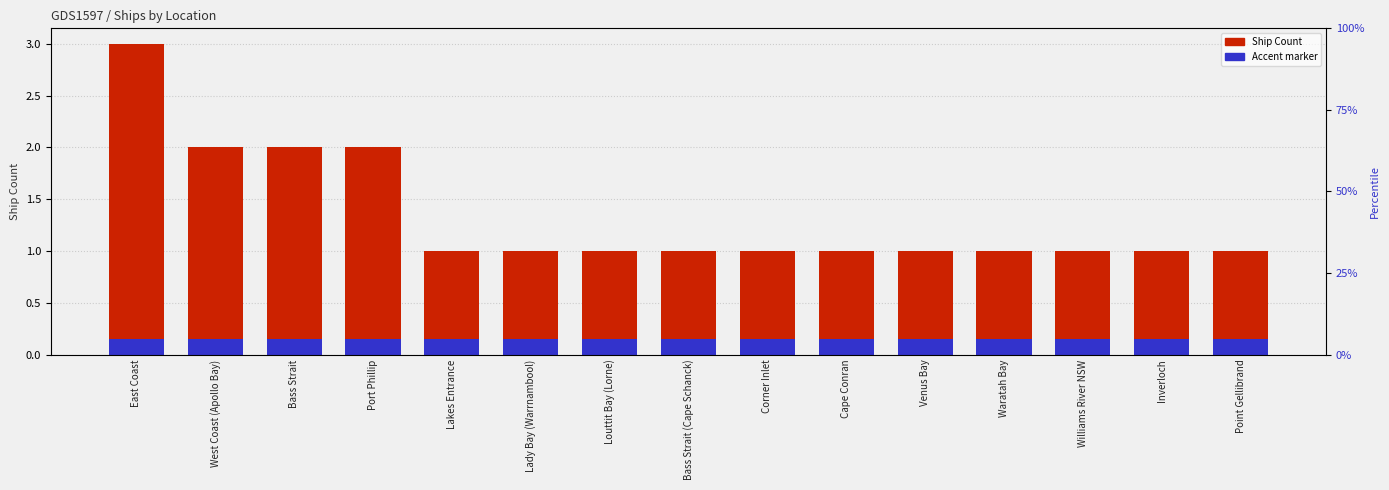

What is the difference between the second highest and minimum values?

1